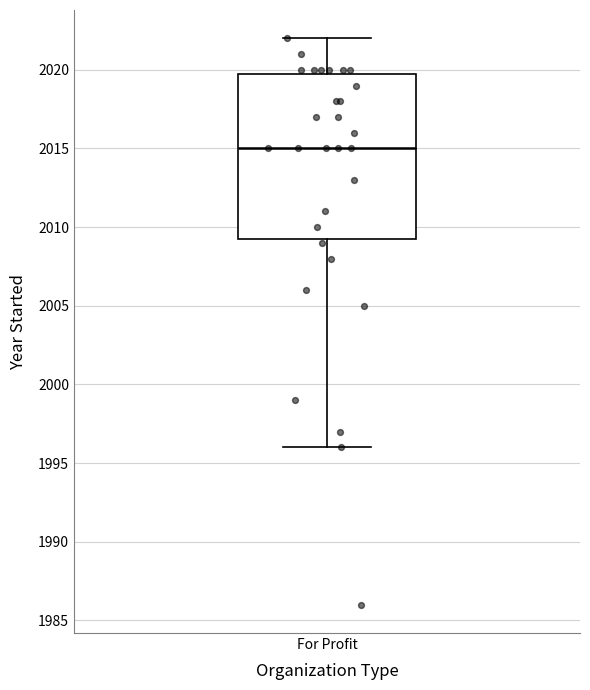

Where is the upper edge of the box for For Profit on the y-axis? The values are not printed on the chart, so give them approximately, as read against the axis.

2020.0